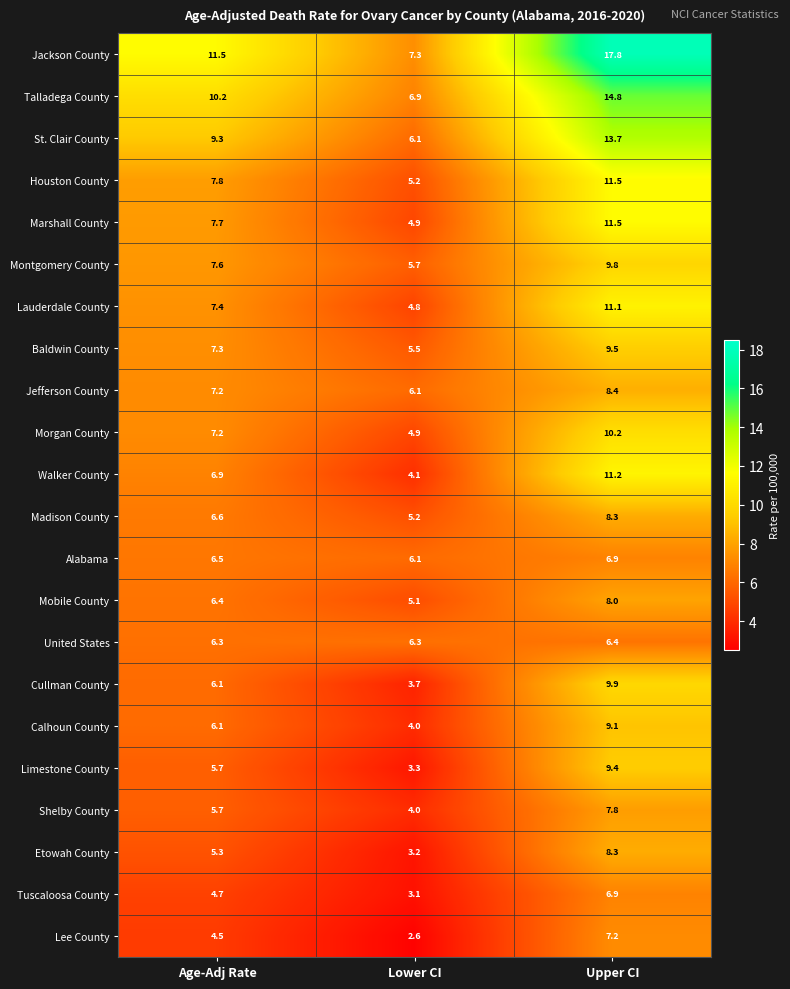

What value does the Montgomery County series have at Upper CI?

9.8